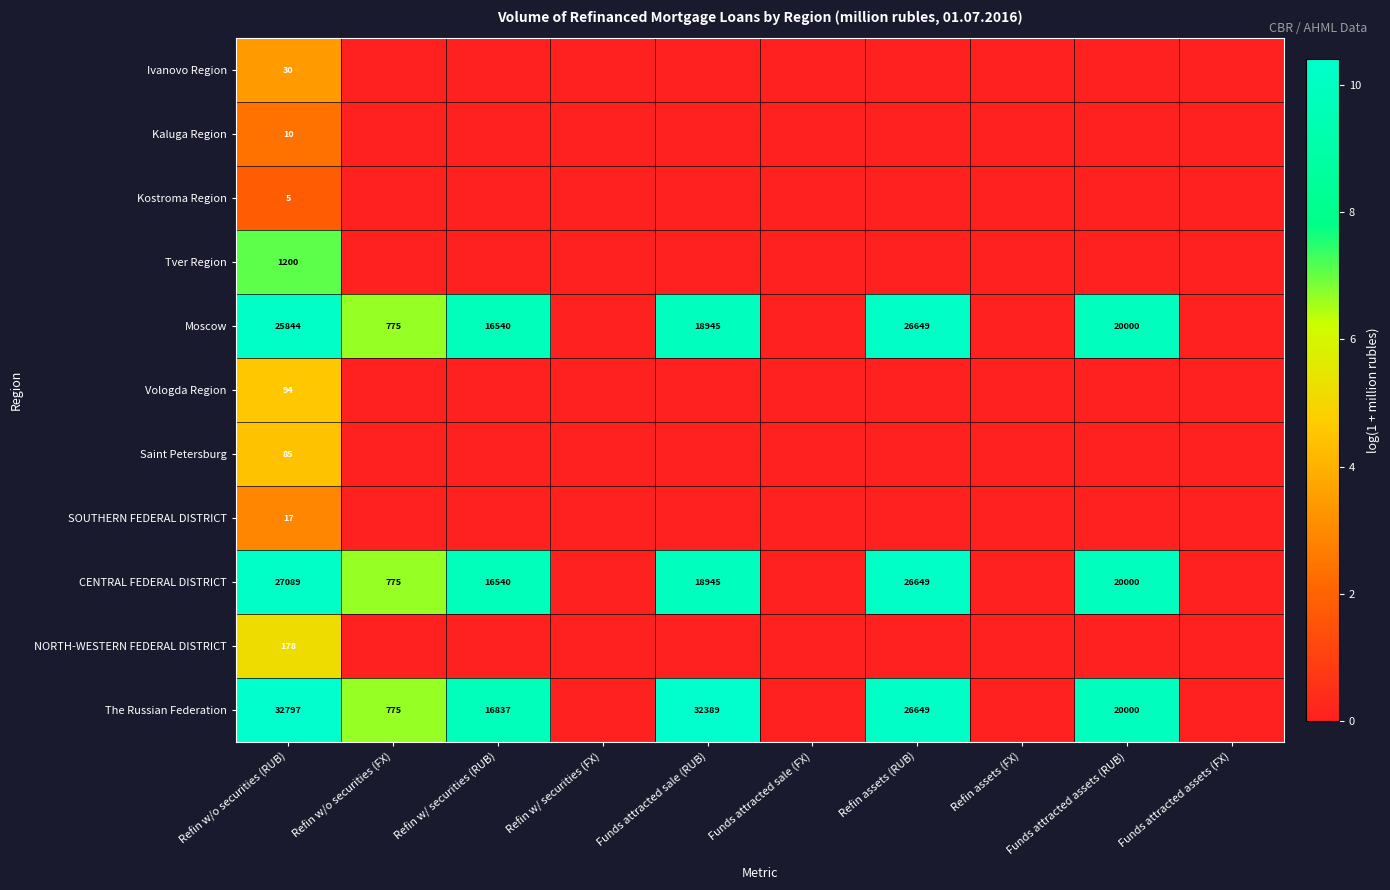

At how many categories does at least one series exceed 7?

5